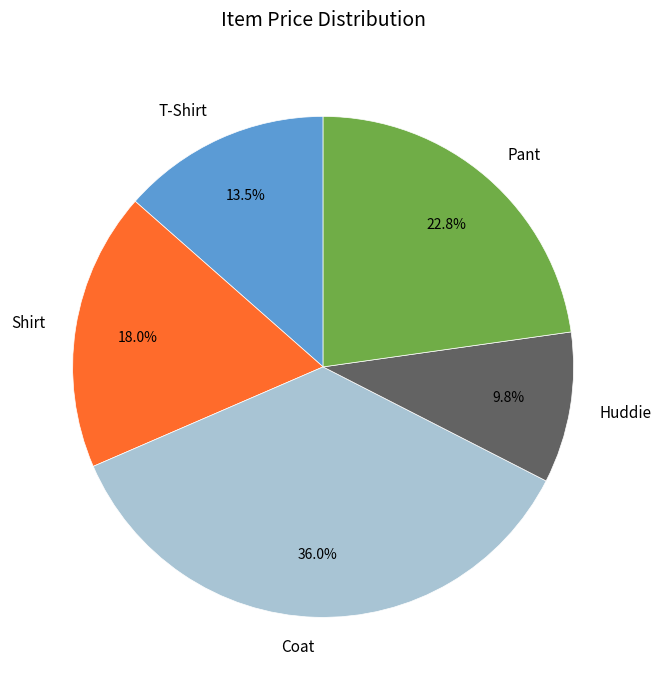

Rank the categories by value from lowest to highest.

Huddie, T-Shirt, Shirt, Pant, Coat